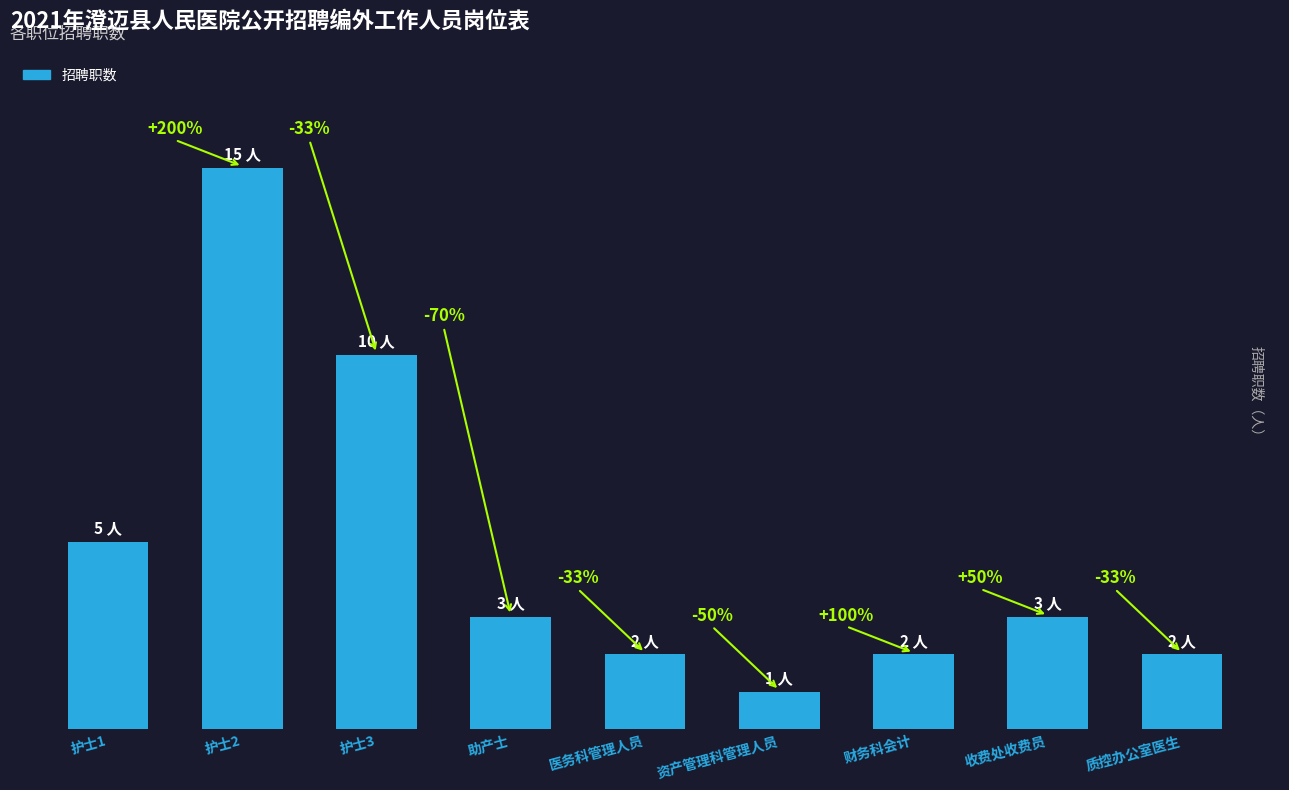

True or false: the data shows 3 at 医务科管理人员.

False